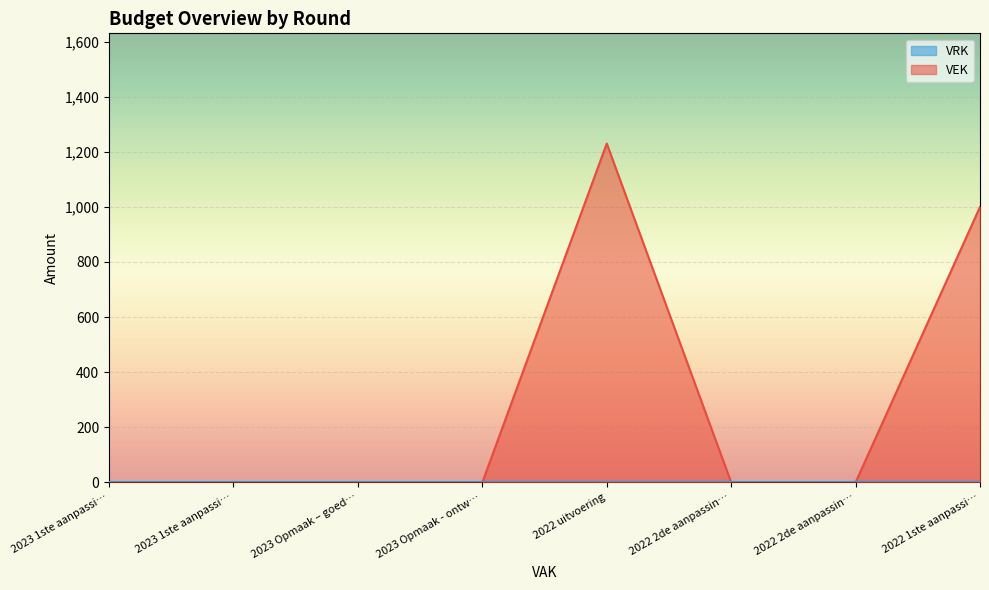

What position from the left is 2023 Opmaak - ontwerp?

4